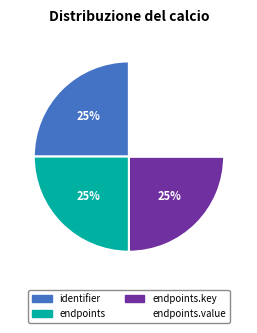

Is there any slice that represents more than half of the pie?

No